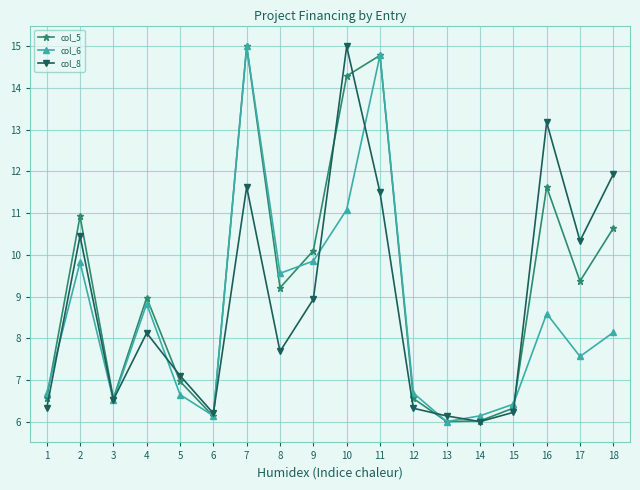

At which label does col_6 reach its peak?

7